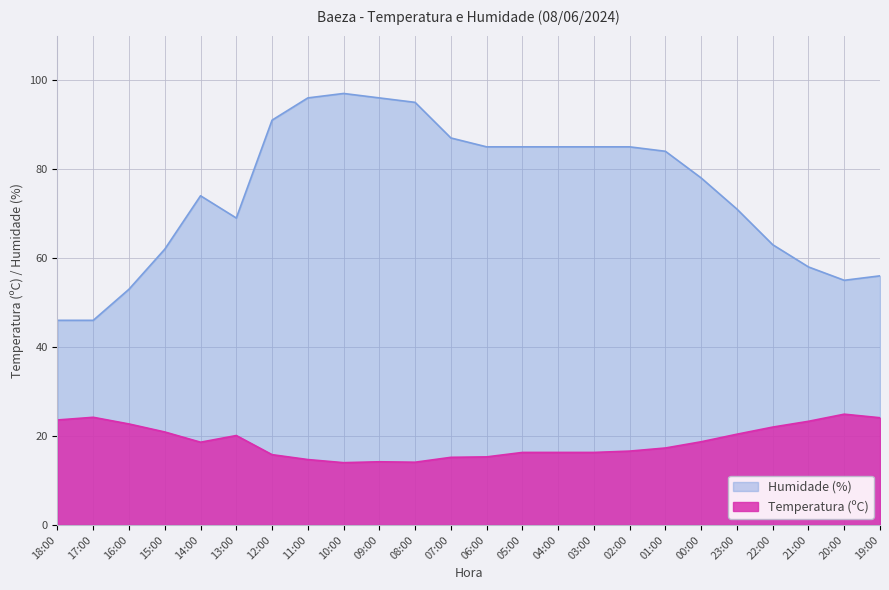

True or false: Temperatura (ºC) and Humidade (%) intersect in this chart.

False